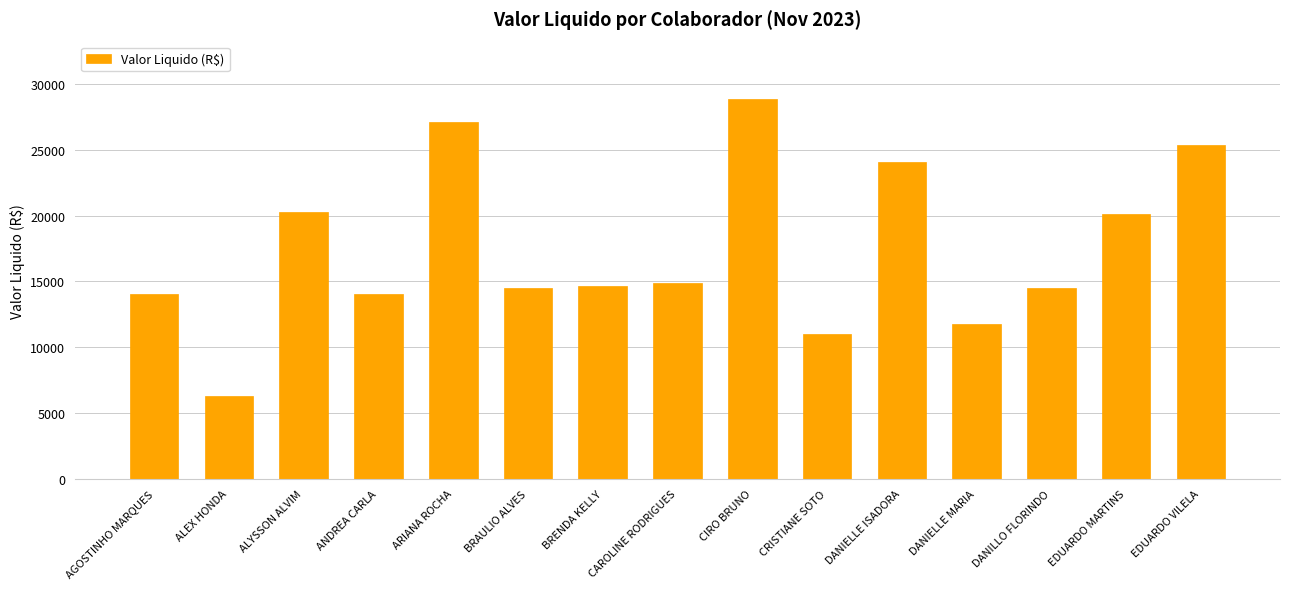

The chart shows a value of 28903.2 at CIRO BRUNO. True or false?

True